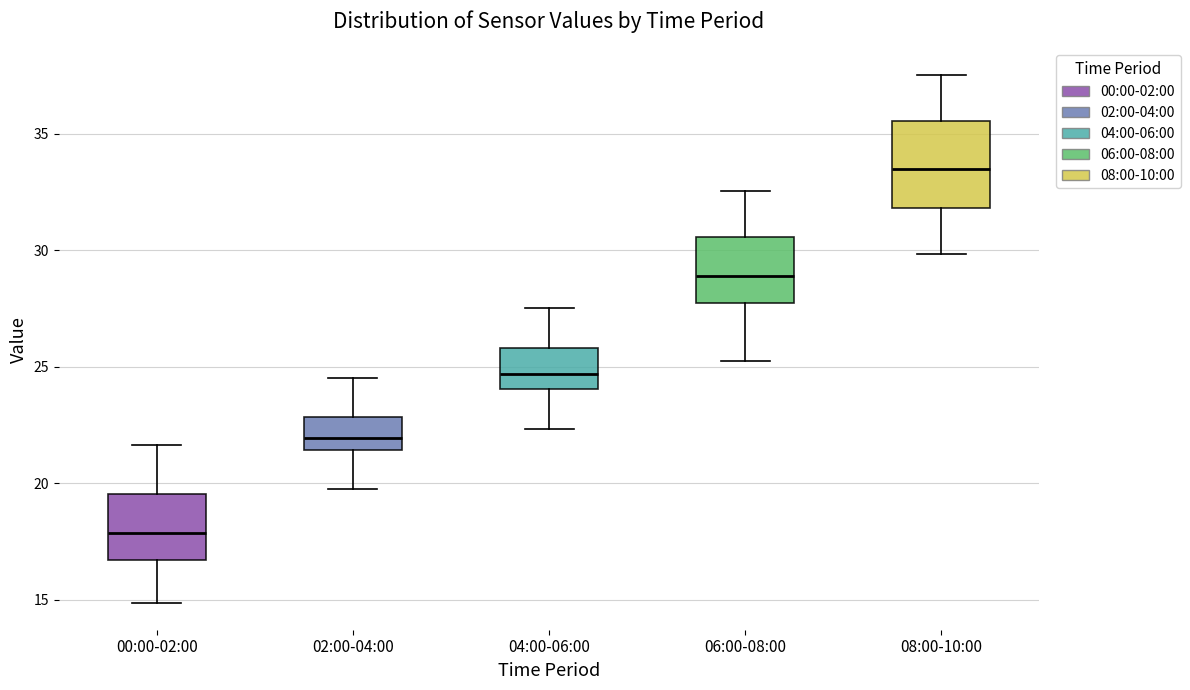

Comparing the boxes themselves (not the whiskers), which one is the tallest?

08:00-10:00